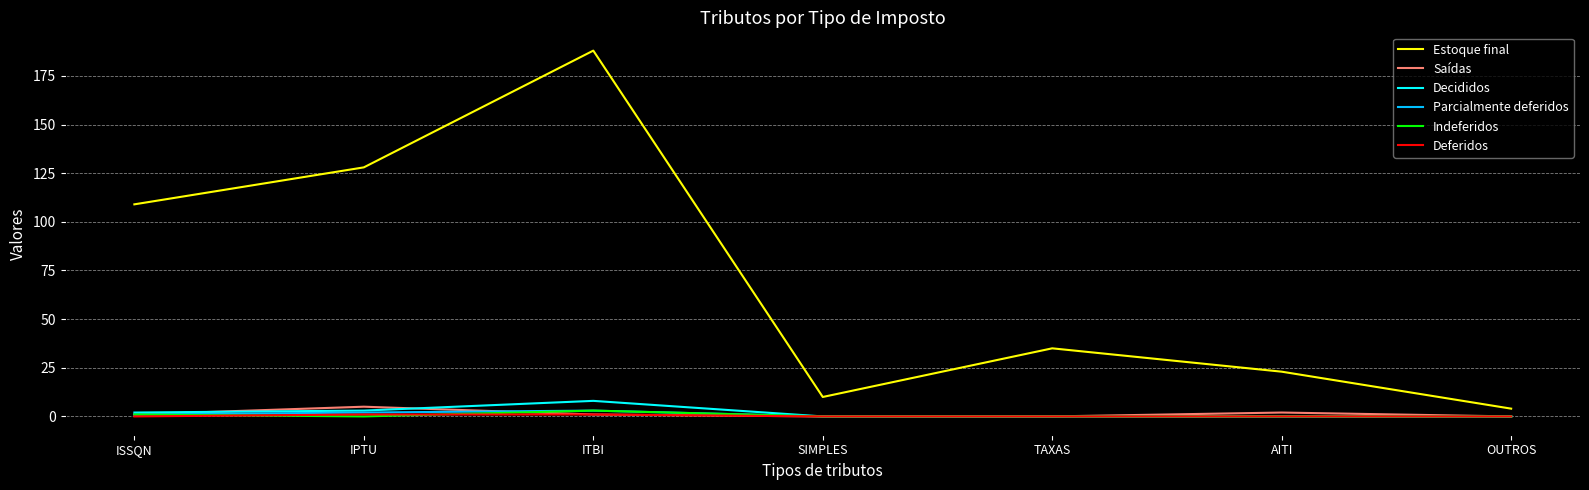

True or false: Estoque final has more than 0 points higher than both neighbors.

True